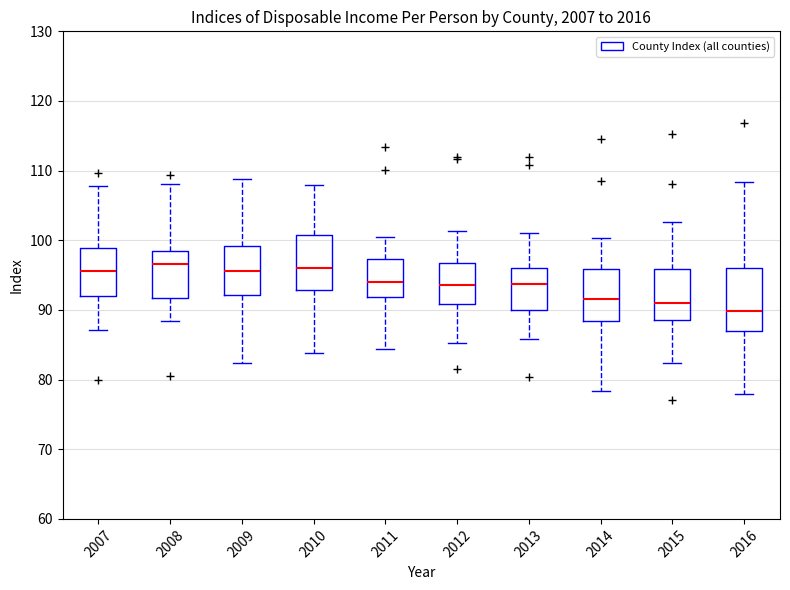

Which box's median line is the lowest?

2016